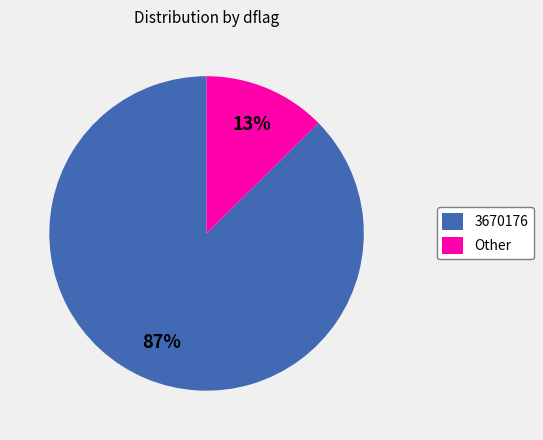

To the nearest percent, what is the combined percentage of 3670176 and Other?

100%